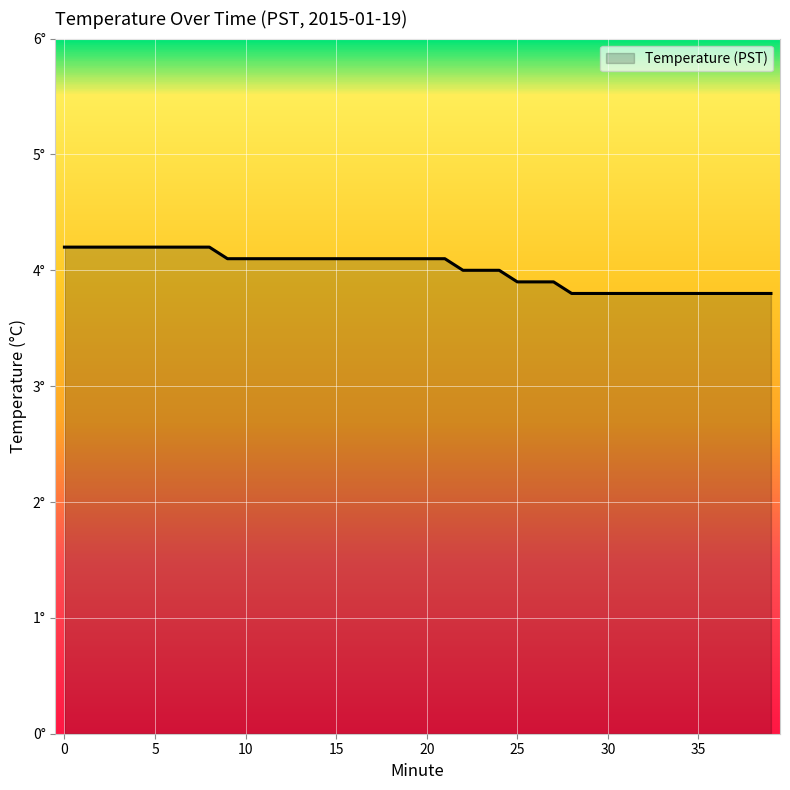

What is the smallest value displayed?

3.8